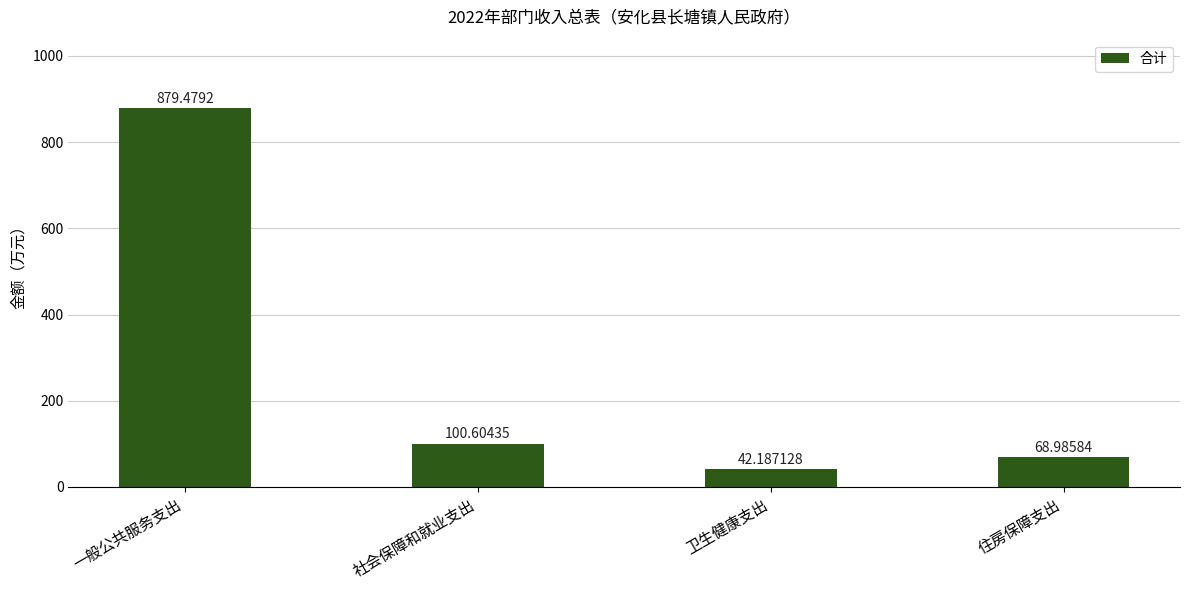

The chart shows a value of 152.6 at 社会保障和就业支出. True or false?

False